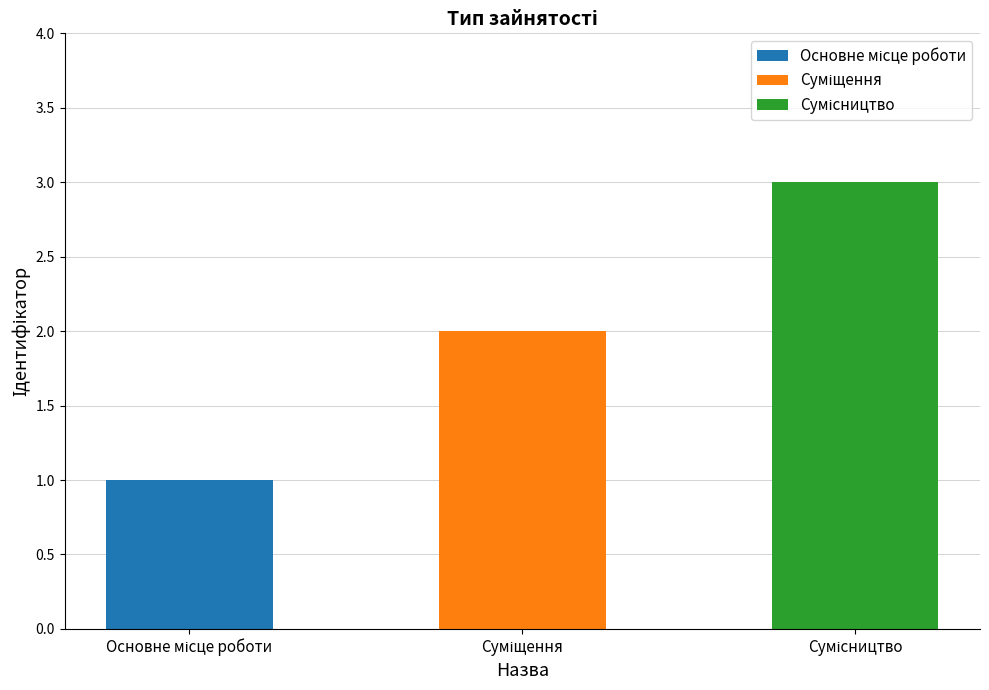

Reading left to right, transcribe all the data shown in this chart.

1	2	3